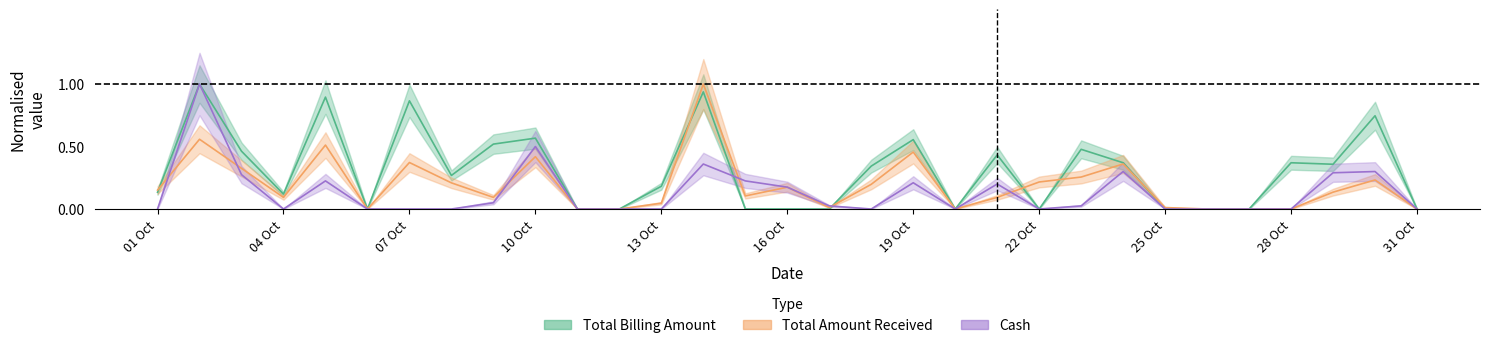

What is the difference between the second highest and minimum values in the Total Billing Amount series?

0.9